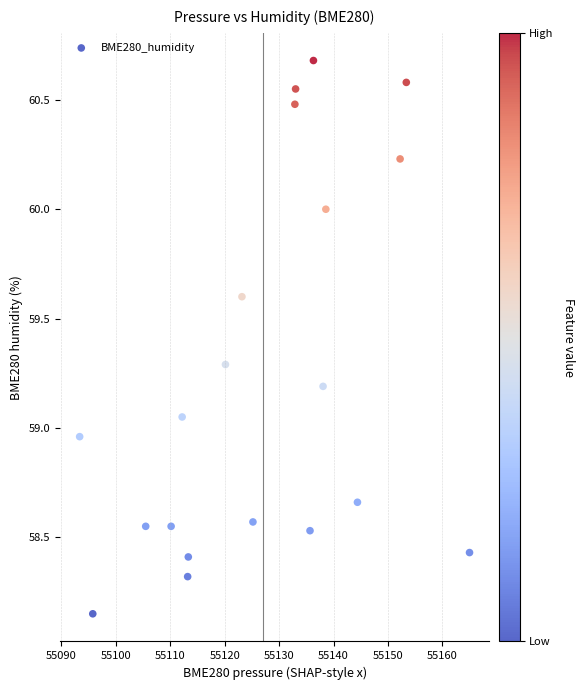

What is the range of Y values (max minus min)?

2.5